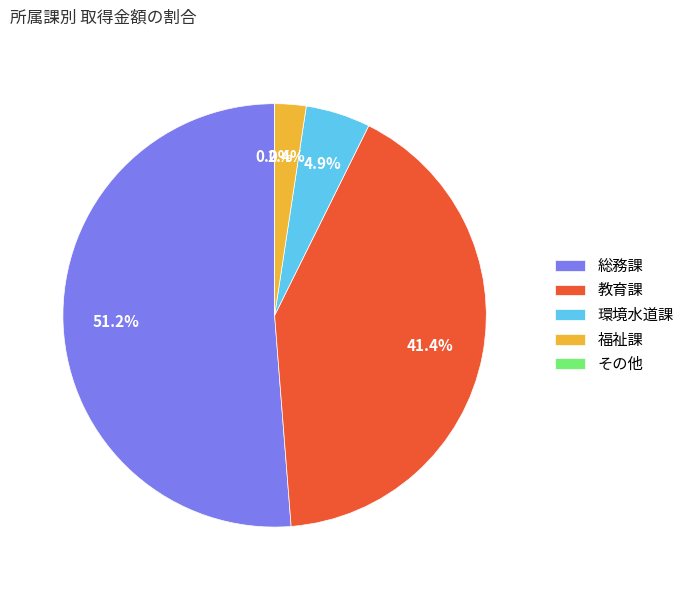

Does 教育課 account for over 50% of the chart?

No